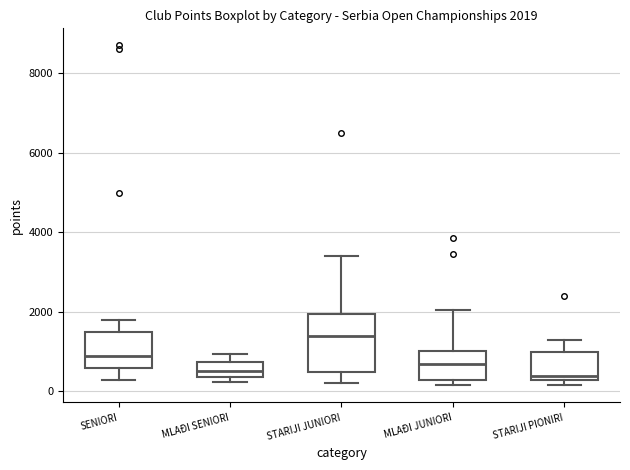

Comparing the boxes themselves (not the whiskers), which one is the tallest?

STARIJI JUNIORI